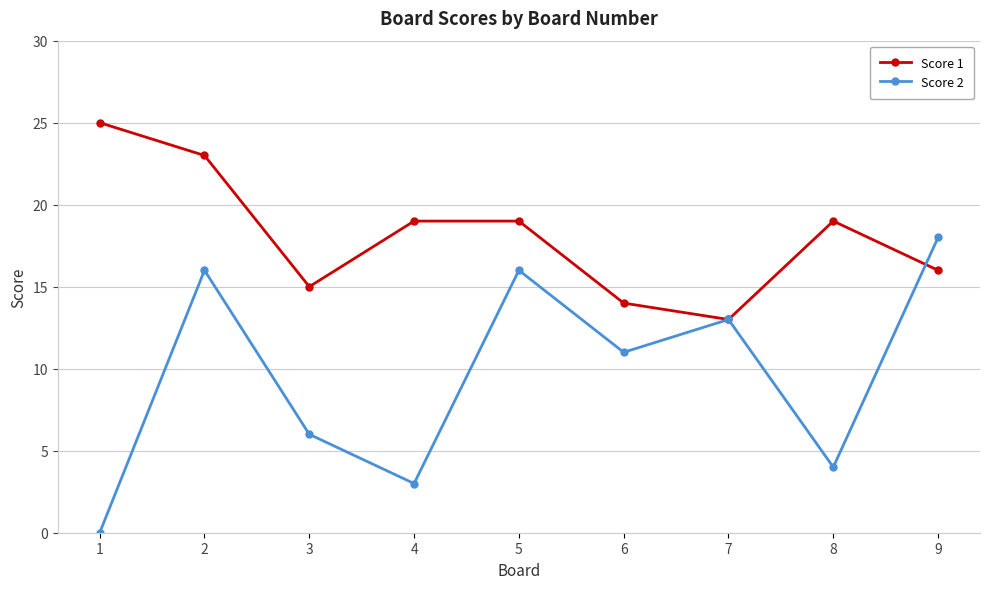

Between 5 and 7, which series saw the biggest shift?

Score 1